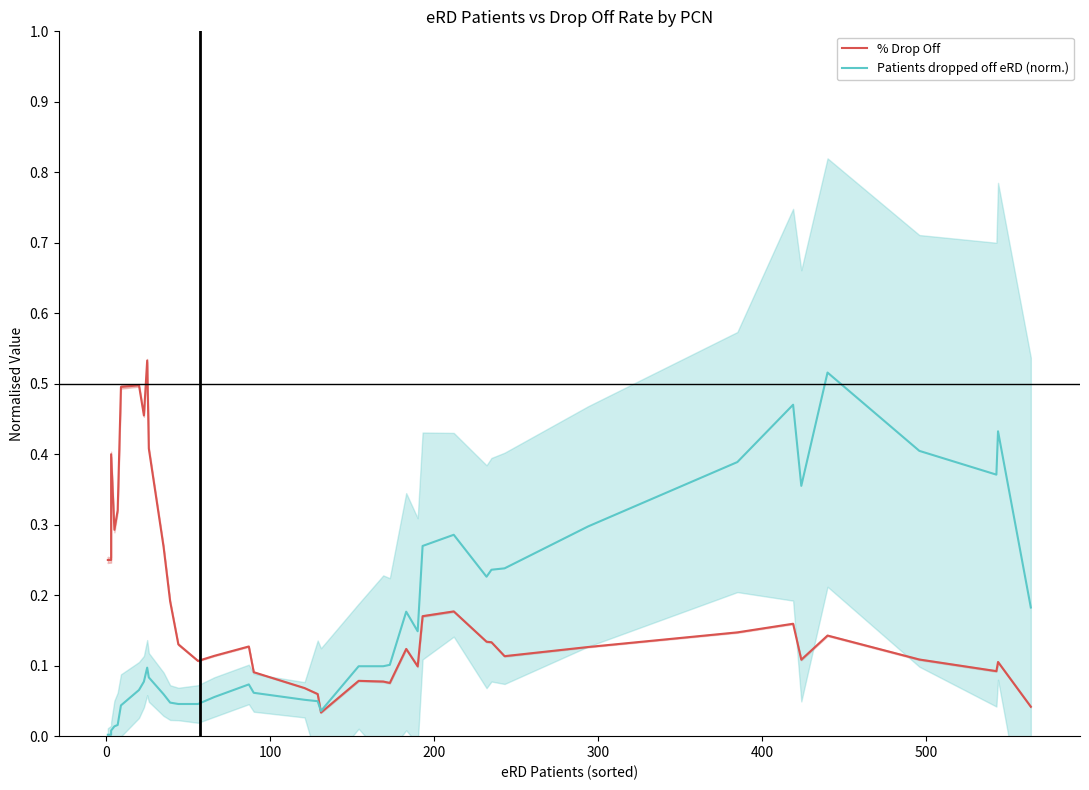

What are all the series names shown in the legend?

% Drop Off, Patients dropped off eRD (norm.)